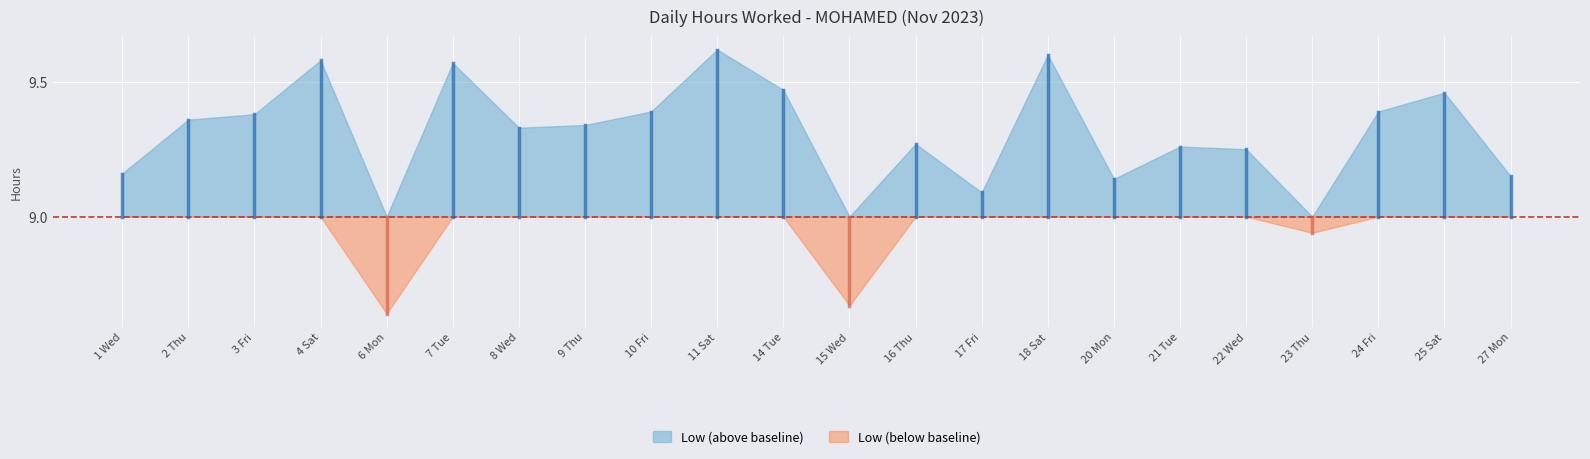

Read the value at 6 Mon.

8.6